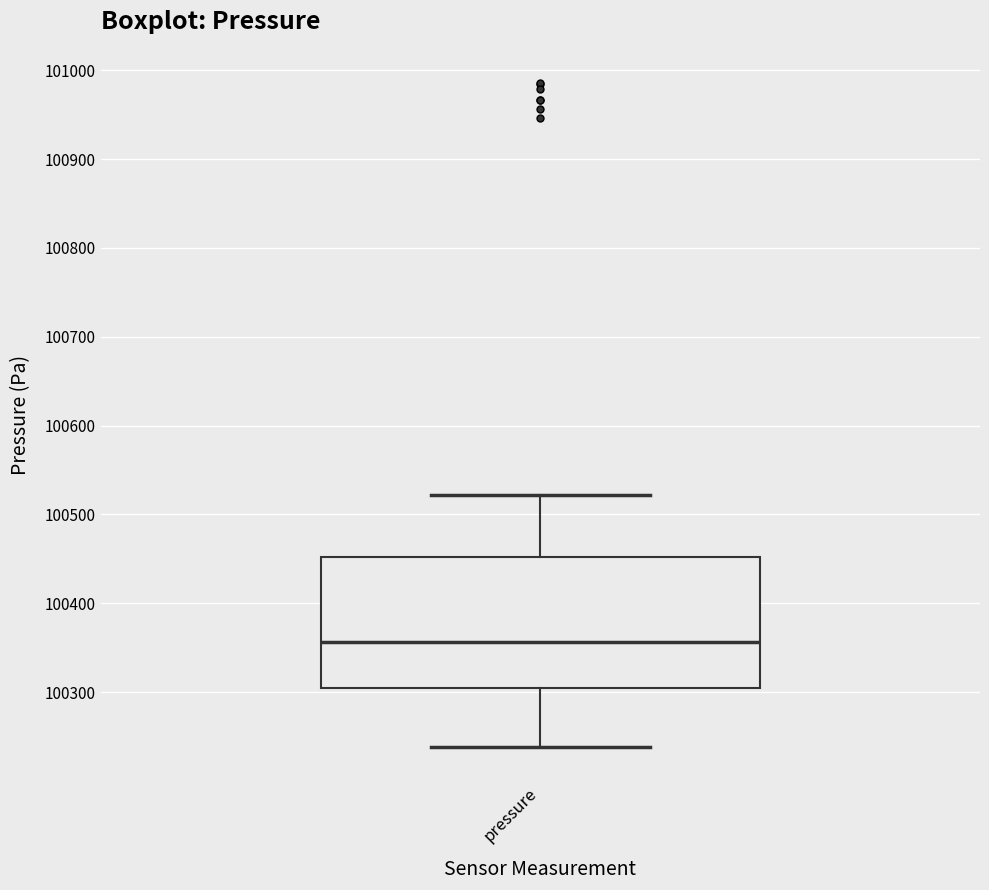

Transcribe this box plot: give where the median line is, the range the box spans, and where the two whiskers end, as read against the y-axis. The values are not printed on the chart, so give them approximately, as read against the axis.

median 100360, box 100300 to 100450, whiskers 100240 to 100520